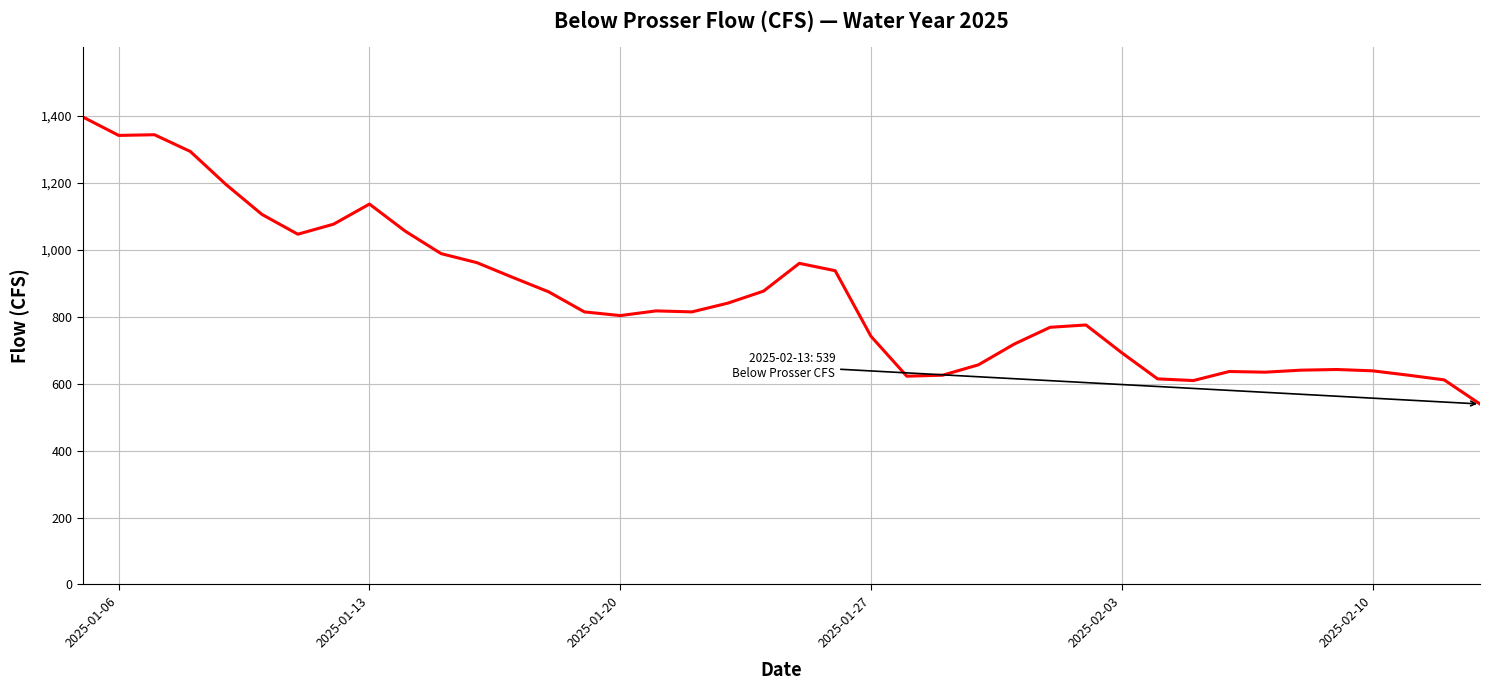

What is the difference between the maximum and minimum values?

857